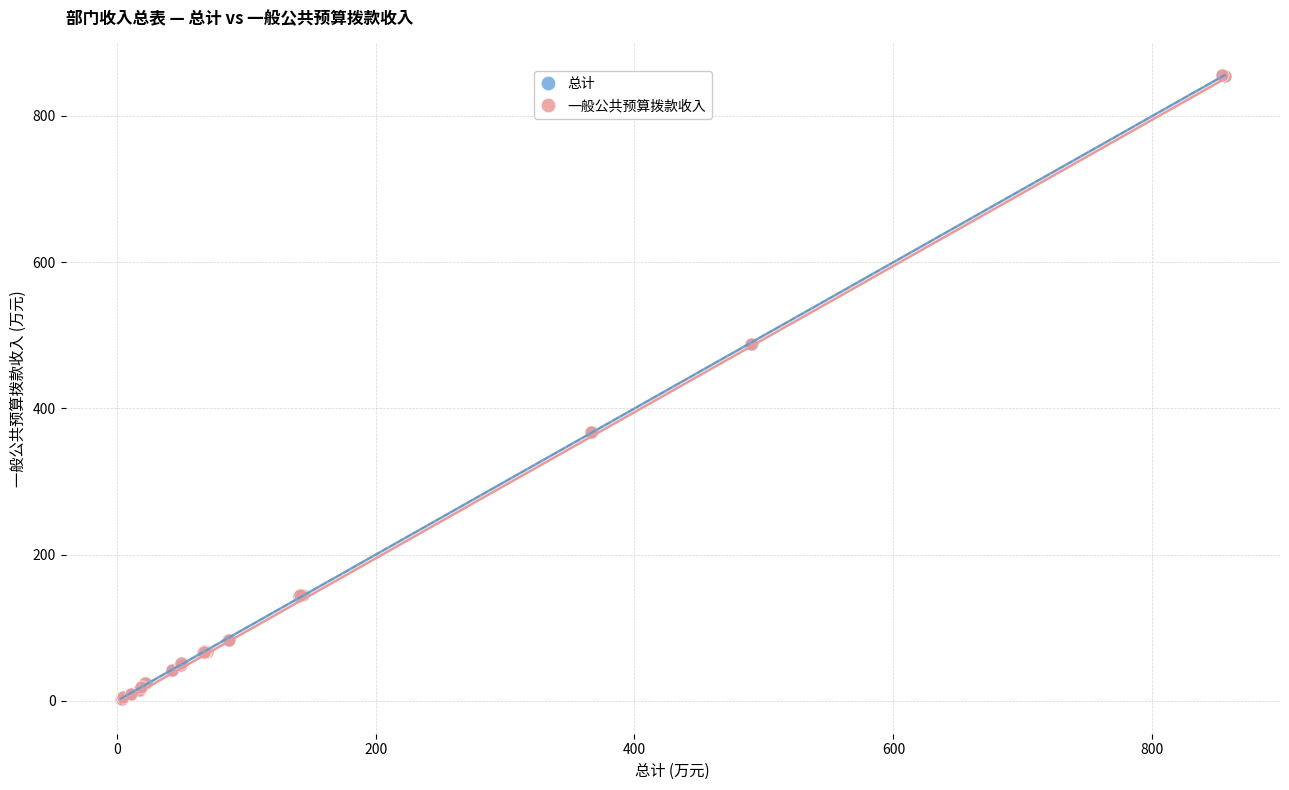

What are all the series names shown in the legend?

总计, 一般公共预算拨款收入